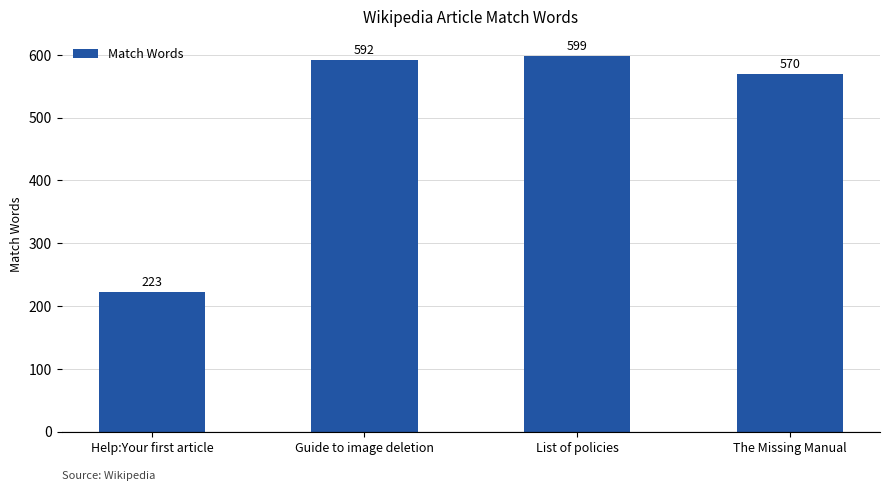

Are the bars horizontal?

No